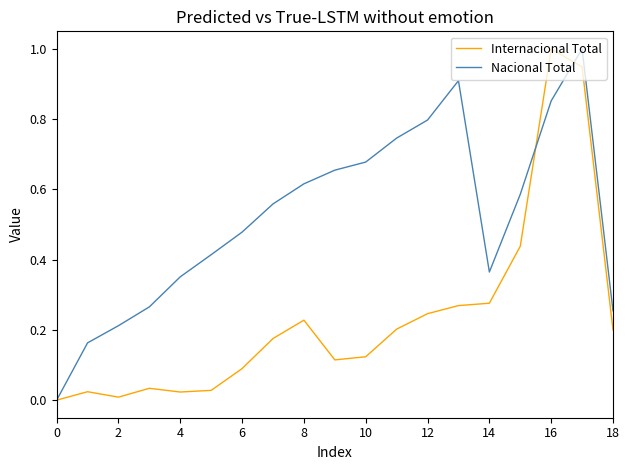

What is the greatest value displayed?

1.0